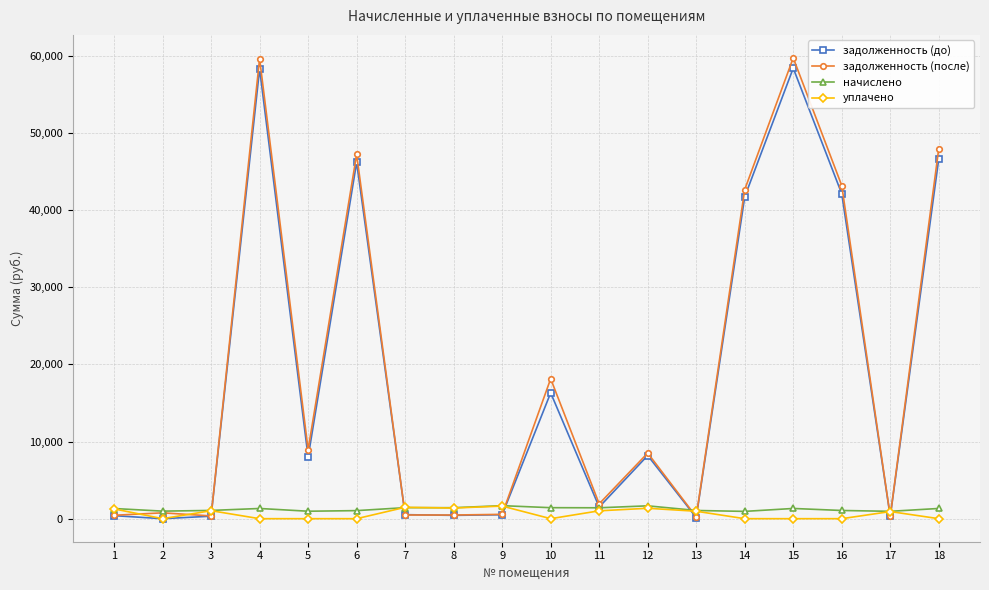

Between 6 and 17, which series saw the biggest shift?

задолженность (после)